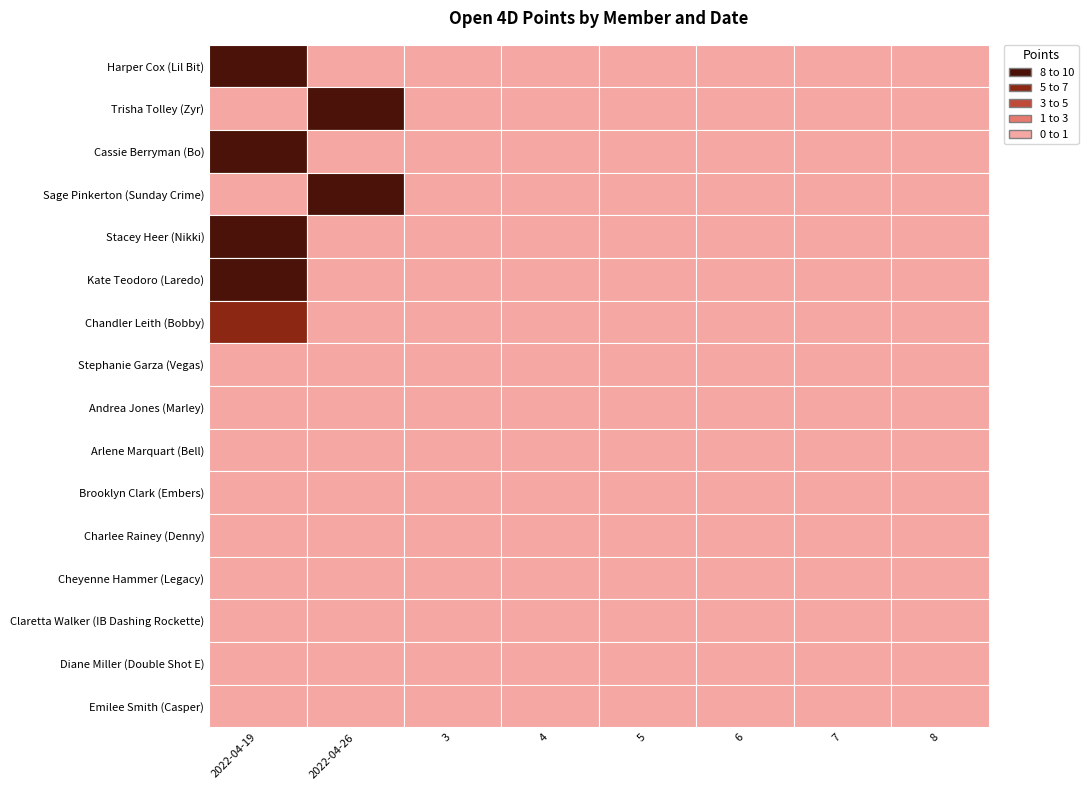

How many data points in Stacey Heer (Nikki) are above 0?

1